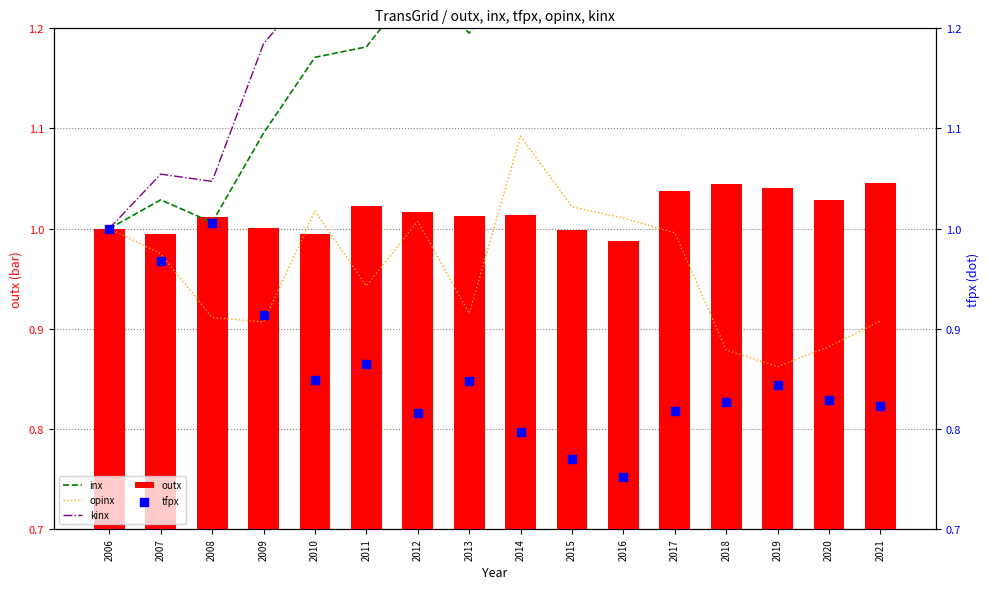

Is the value of tfpx at 2013 greater than the value of kinx at 2006?

No